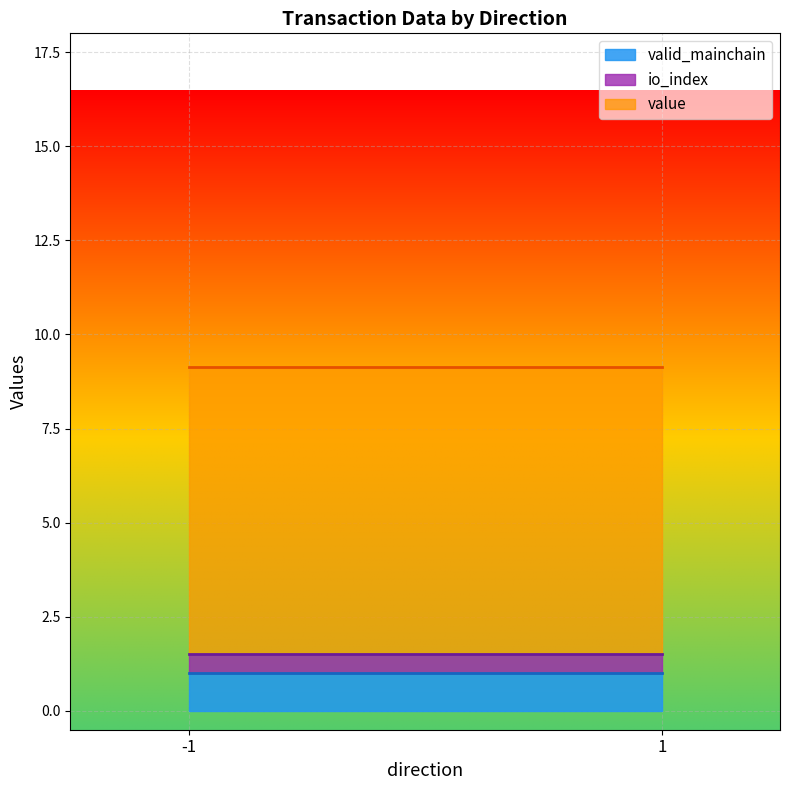

Which series has the widest spread of values?

value